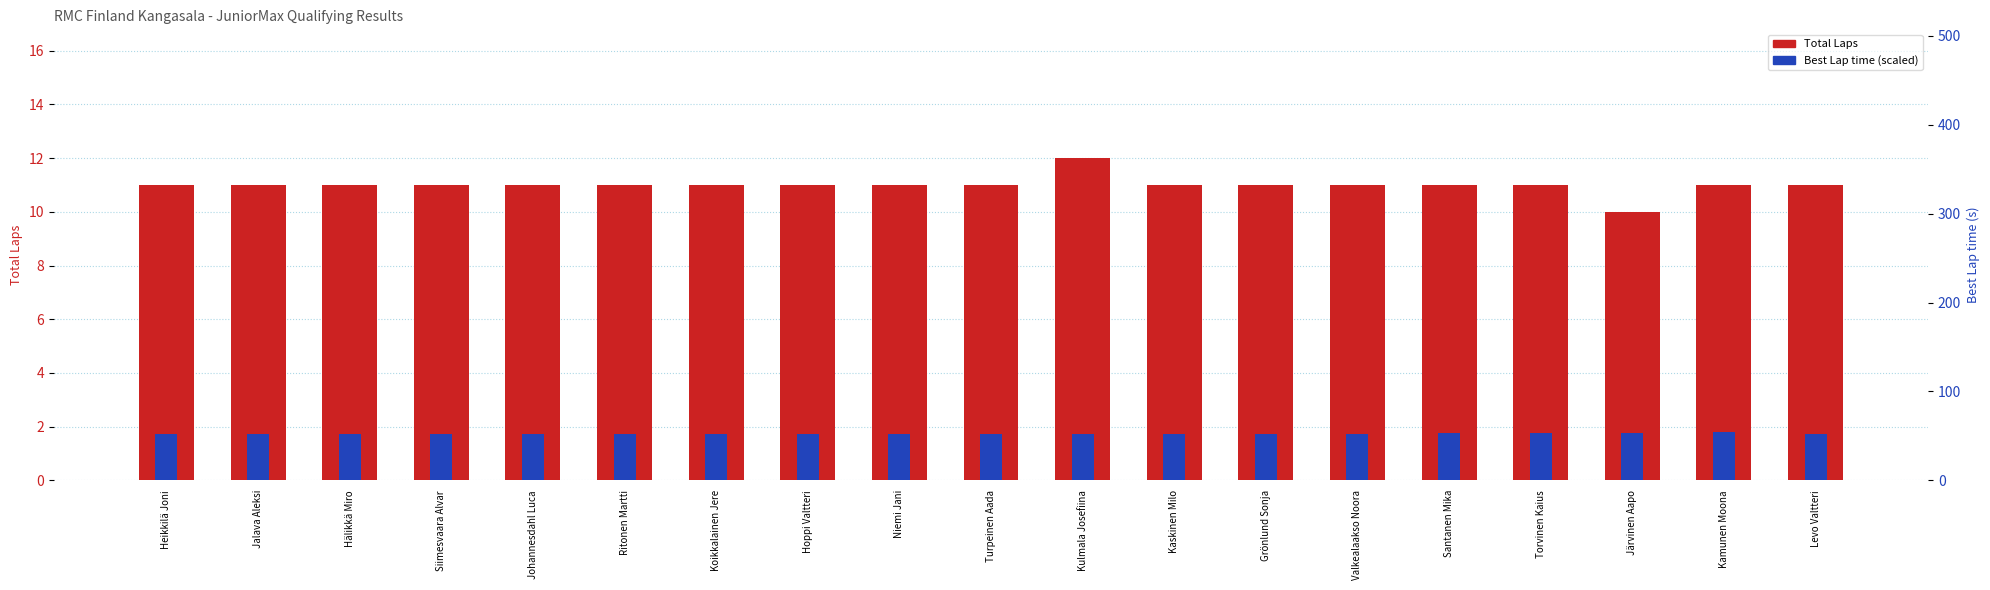

List the series in order of their overall mean, highest first.

Total Laps, Best Lap time (scaled)